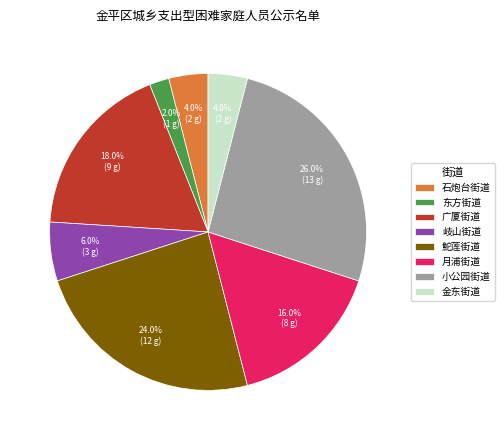

Is there any slice that represents more than half of the pie?

No